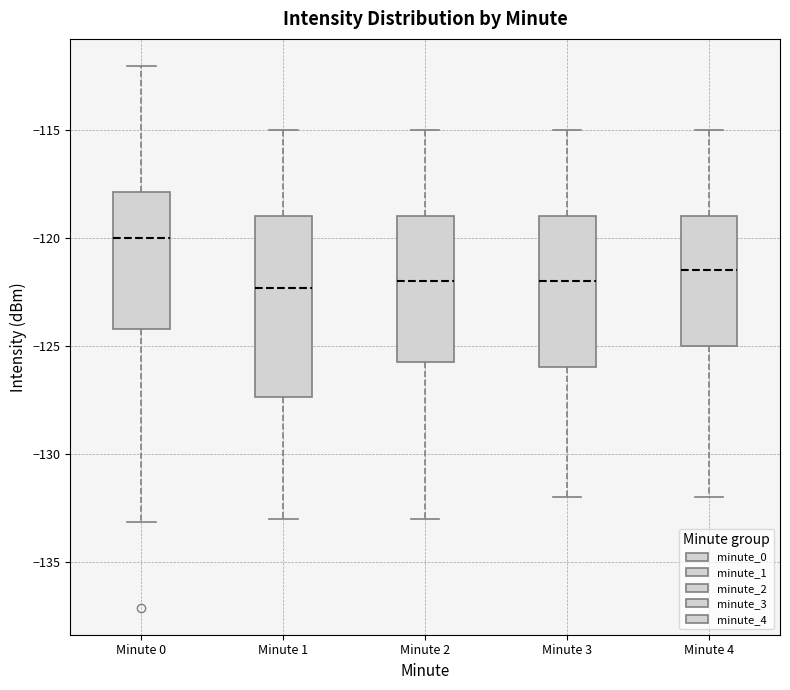

Where is the upper edge of the box for Minute 4 on the y-axis? The values are not printed on the chart, so give them approximately, as read against the axis.

-119.0